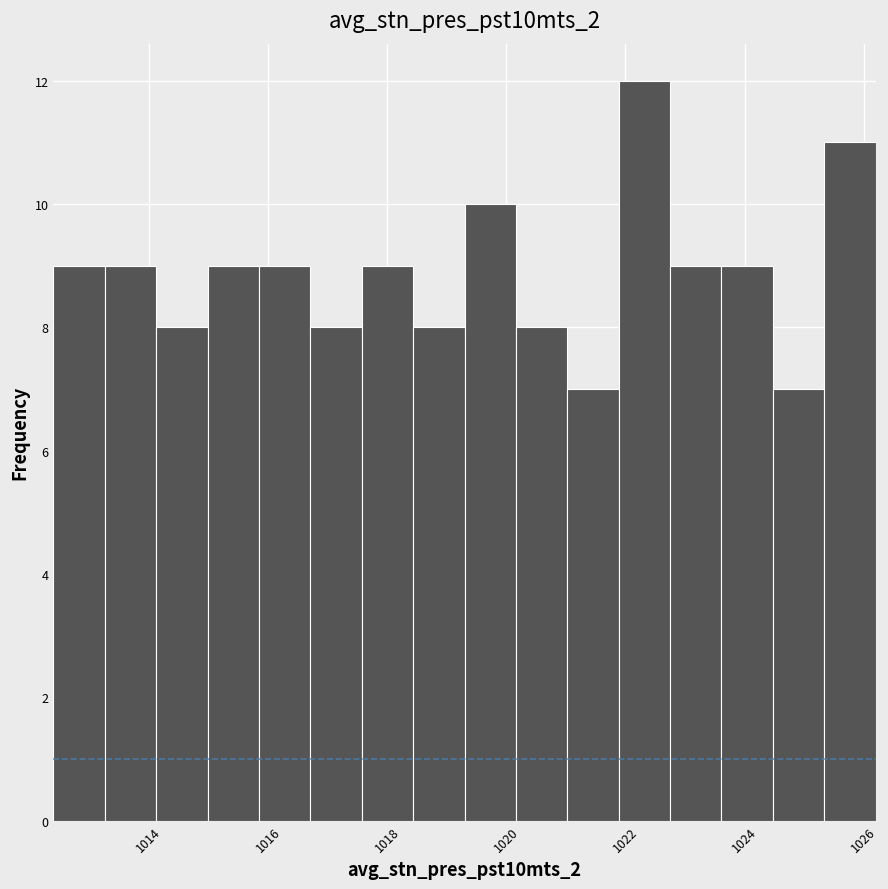

What is the height of the bar covering 1016.8 to 1017.6 on the x-axis? Neither the bar edges nor the heights are printed on the chart, so give them approximately, as read against the axes.

8